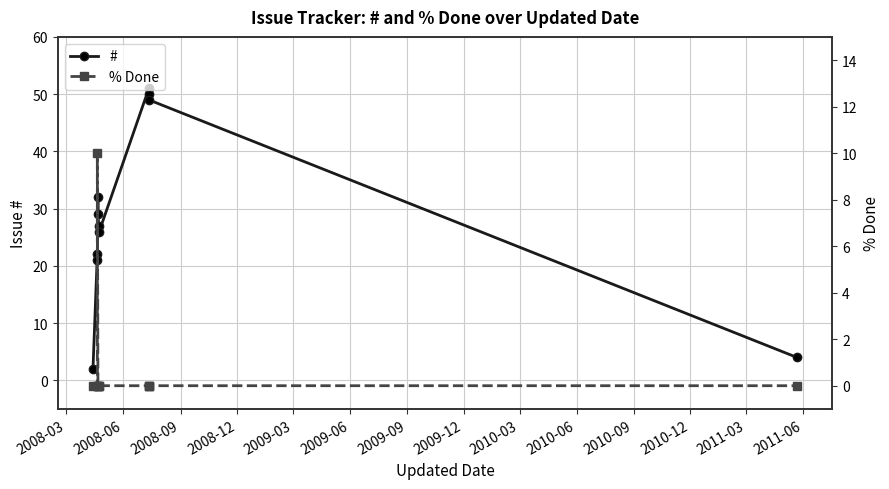

What is the label of the 7th point from the left?

2009-09